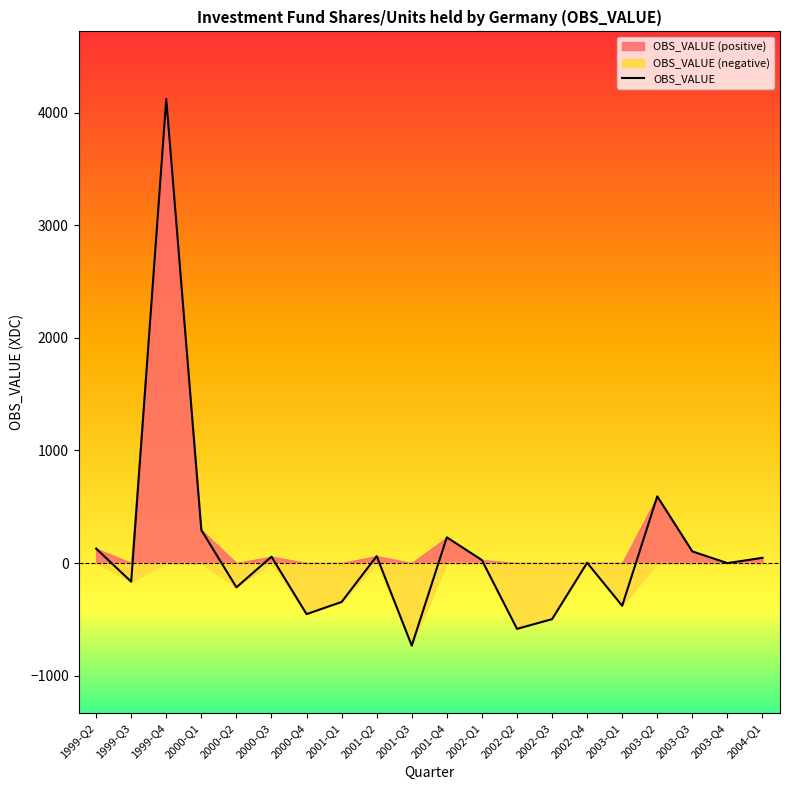

What is the sum of all values?

2277